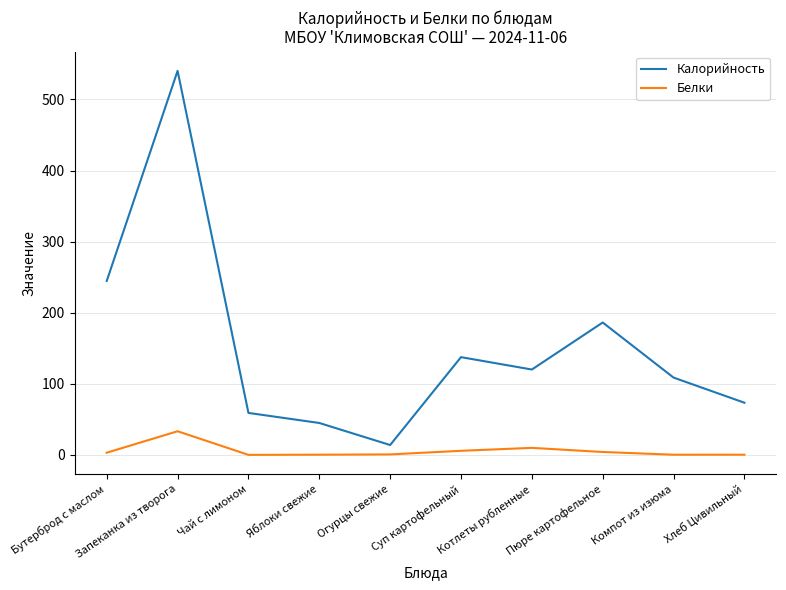

True or false: Калорийность and Белки cross at least once.

False